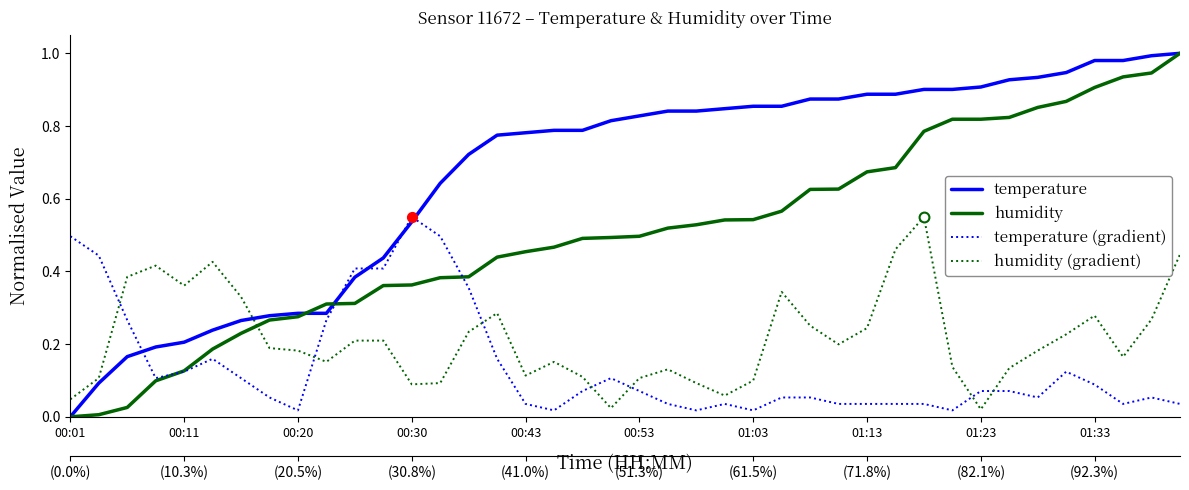

What are all the series names shown in the legend?

temperature, humidity, temperature (gradient), humidity (gradient)